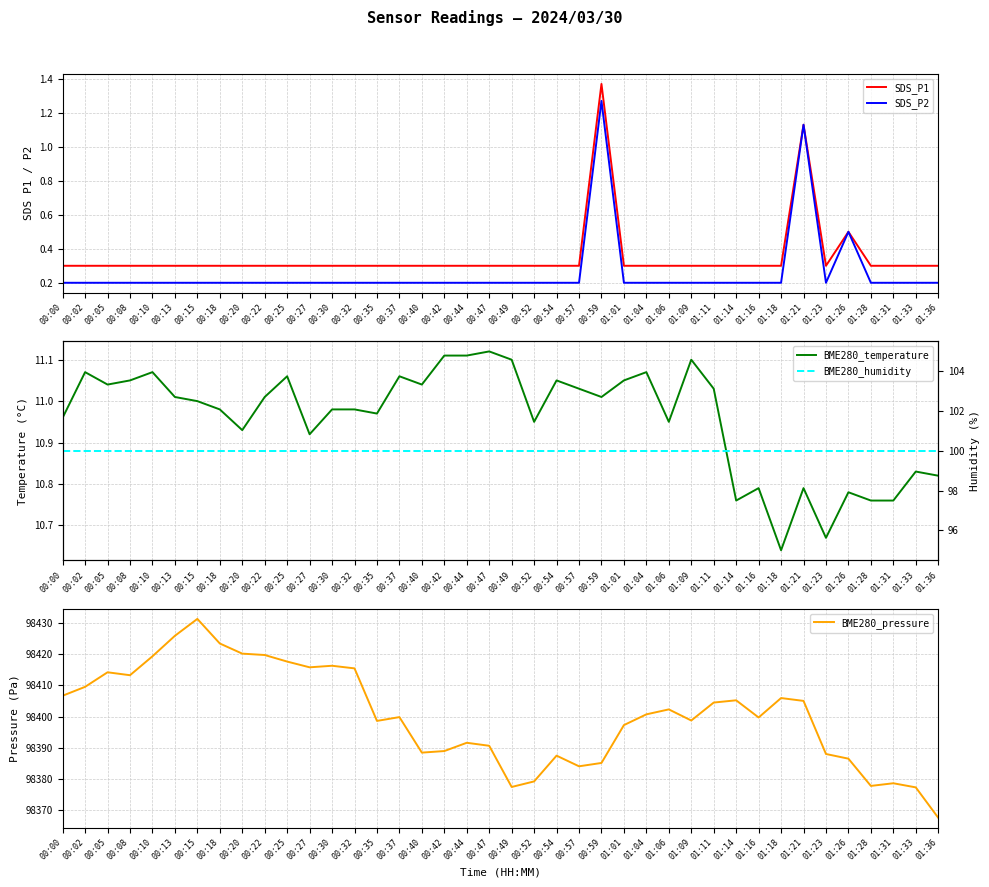

Rank the categories by BME280_pressure value from highest to lowest.

00:15, 00:13, 00:18, 00:20, 00:22, 00:10, 00:25, 00:30, 00:27, 00:32, 00:05, 00:08, 00:02, 00:00, 01:18, 01:14, 01:21, 01:11, 01:06, 01:04, 00:37, 01:16, 01:09, 00:35, 01:01, 00:44, 00:47, 00:42, 00:40, 01:23, 00:54, 01:26, 00:59, 00:57, 00:52, 01:31, 01:28, 00:49, 01:33, 01:36